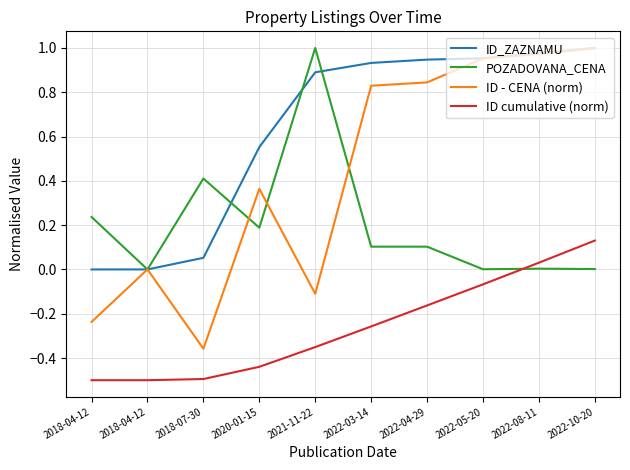

Where is the first local maximum for ID - CENA (norm)?

2018-04-12